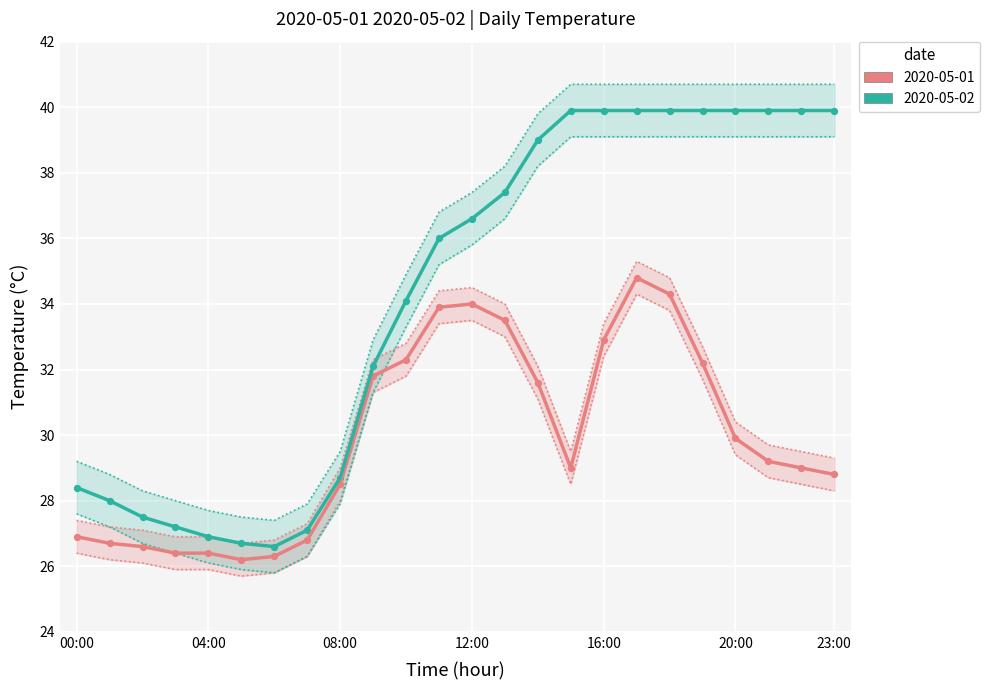

What are all the series names shown in the legend?

2020-05-01, 2020-05-02